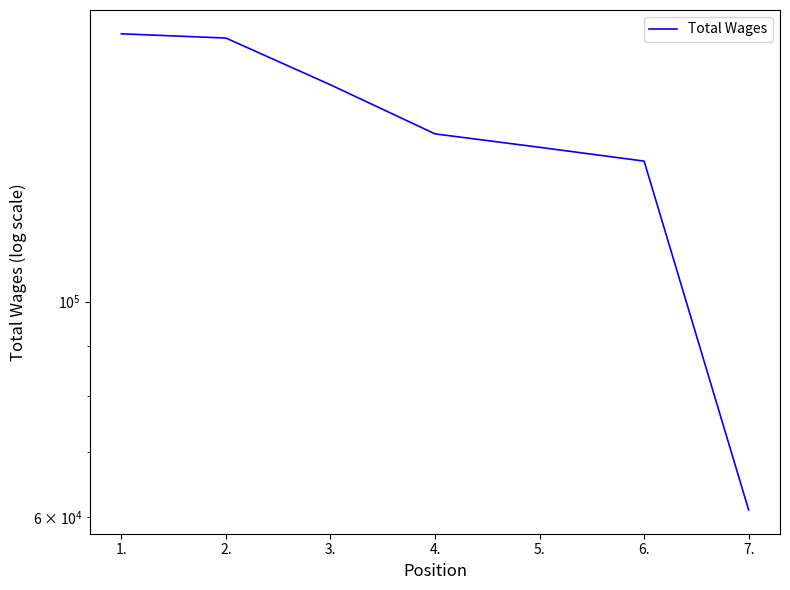

What is the greatest value displayed?

188460